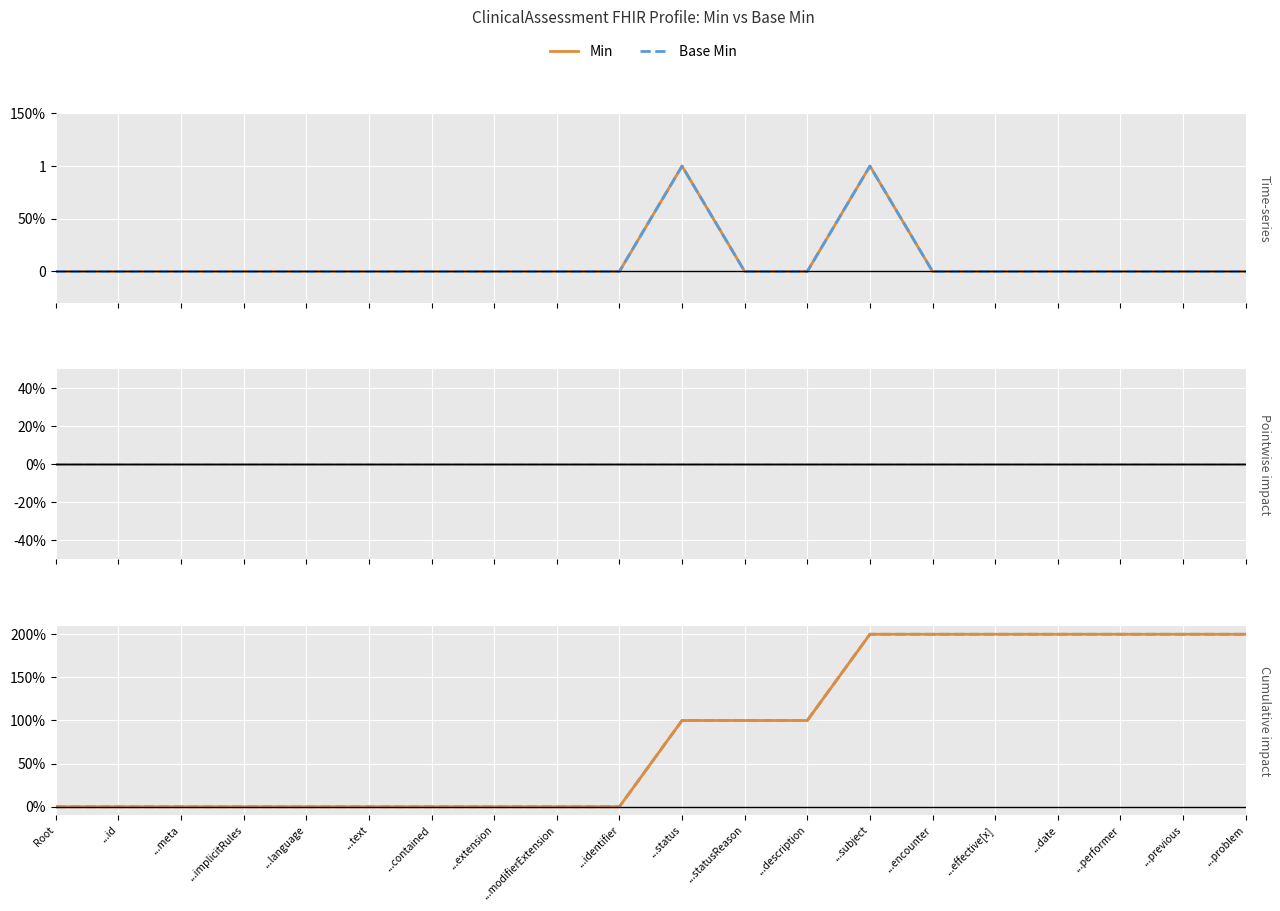

True or false: Min and Base Min cross at least once.

False